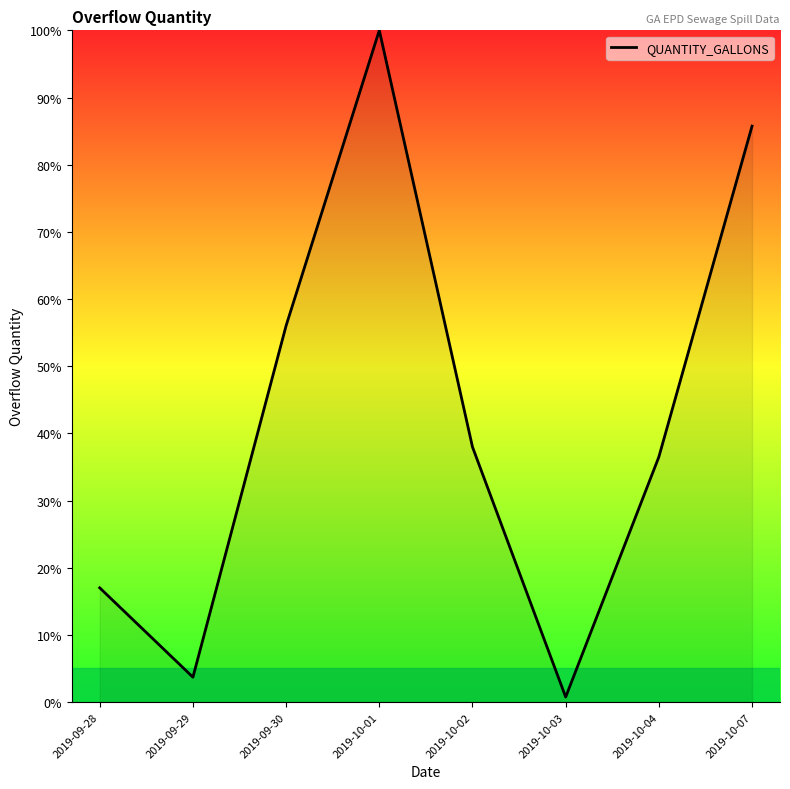

What is the change in value from 2019-10-03 to 2019-10-07?

+85.0